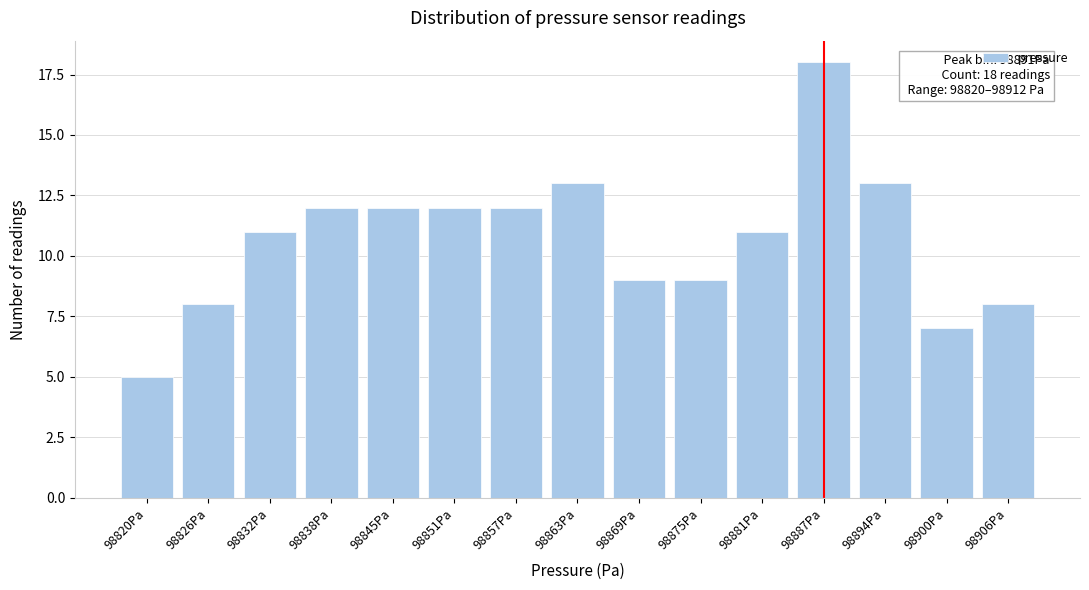

Reading left to right, transcribe all the data shown in this chart.

5	8	11	12	12	12	12	13	9	9	11	18	13	7	8